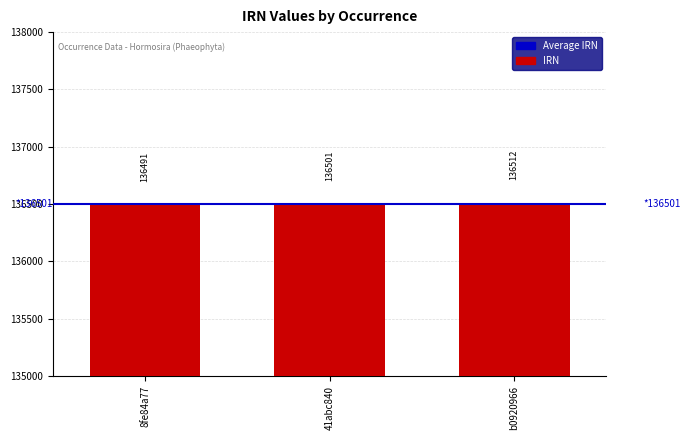

List the labels in order of value, largest first.

b0920966, 41abc840, 8fe84a77